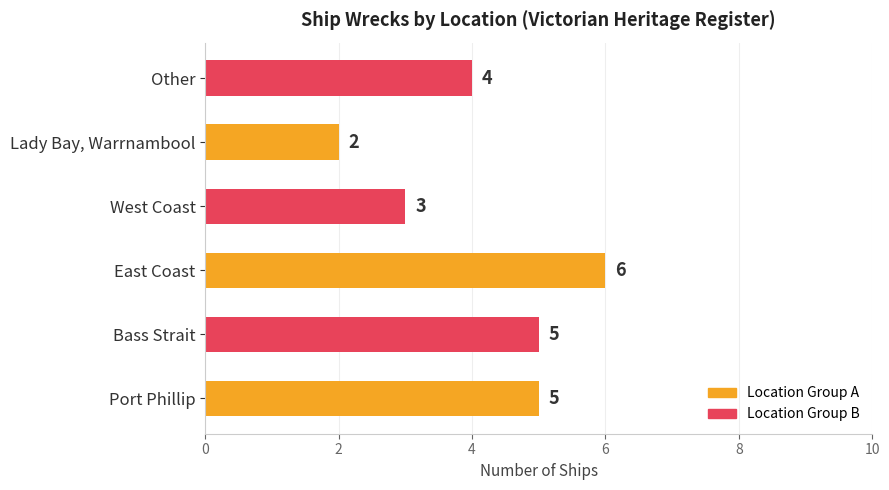

At which category does the chart reach its minimum across all series?

Lady Bay, Warrnambool